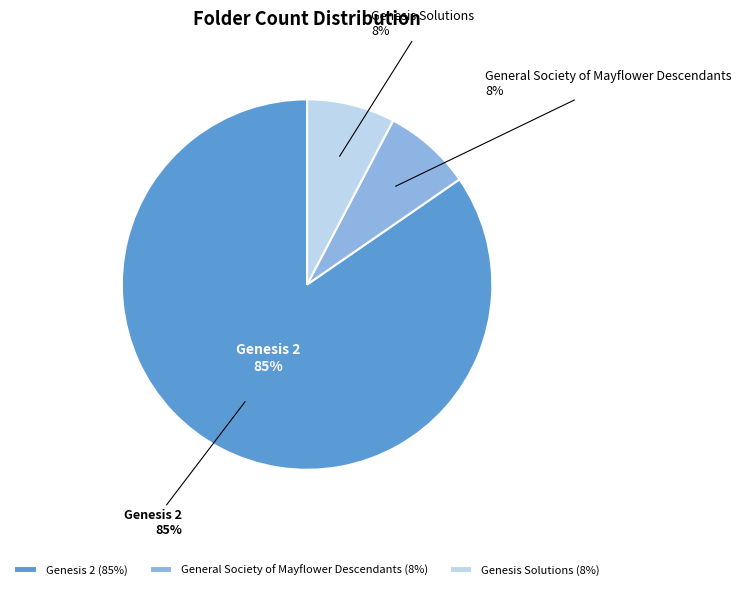

What percentage is the General Society of Mayflower Descendants slice, to the nearest percent?

8%